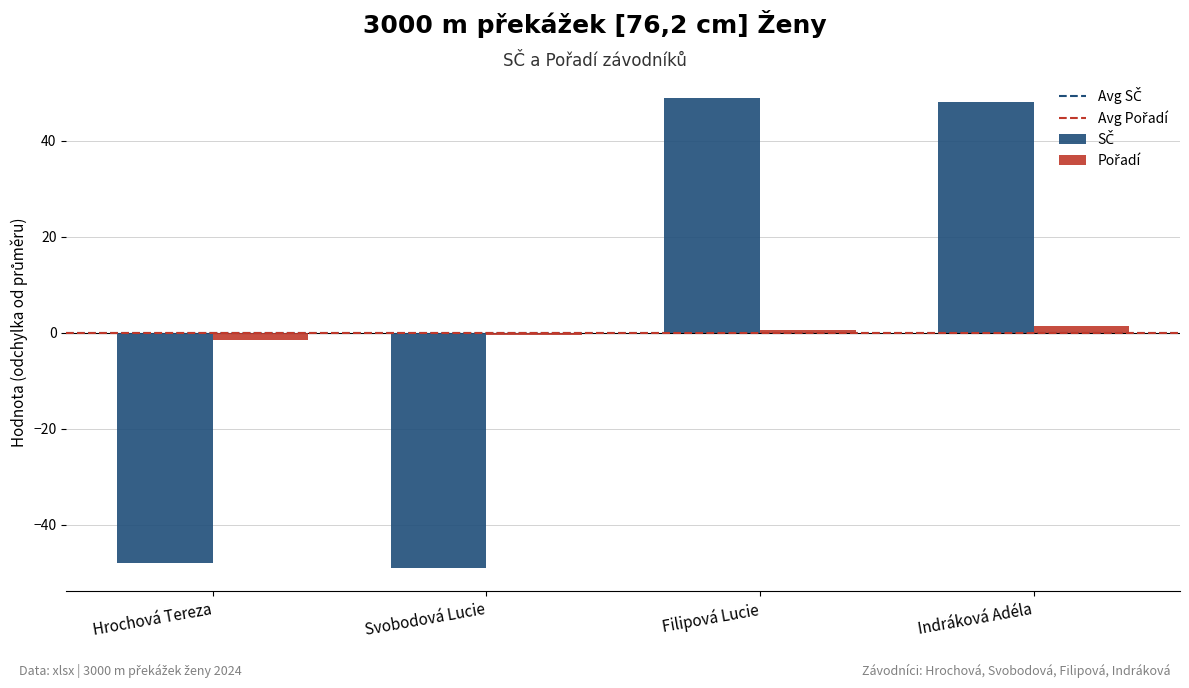

What is the greatest value displayed?

49.0